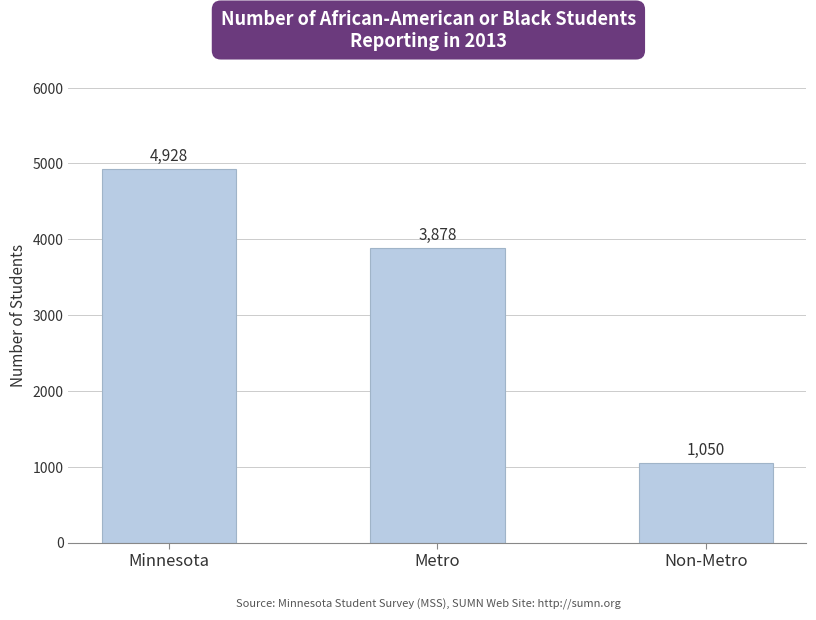

What is the smallest value displayed?

1050